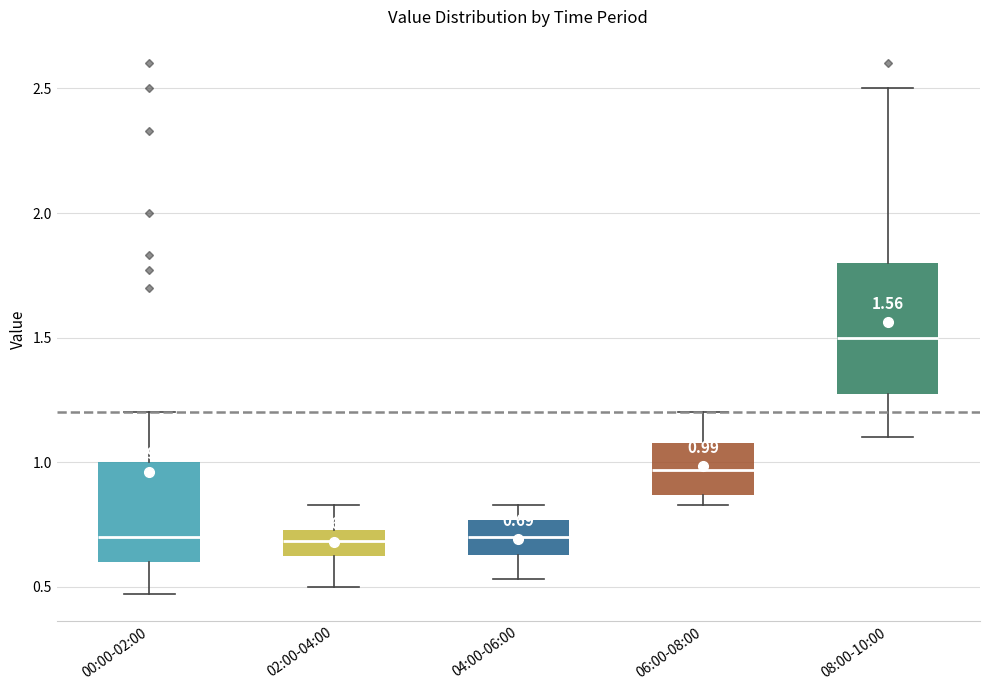

Which box's median line is the highest?

08:00-10:00